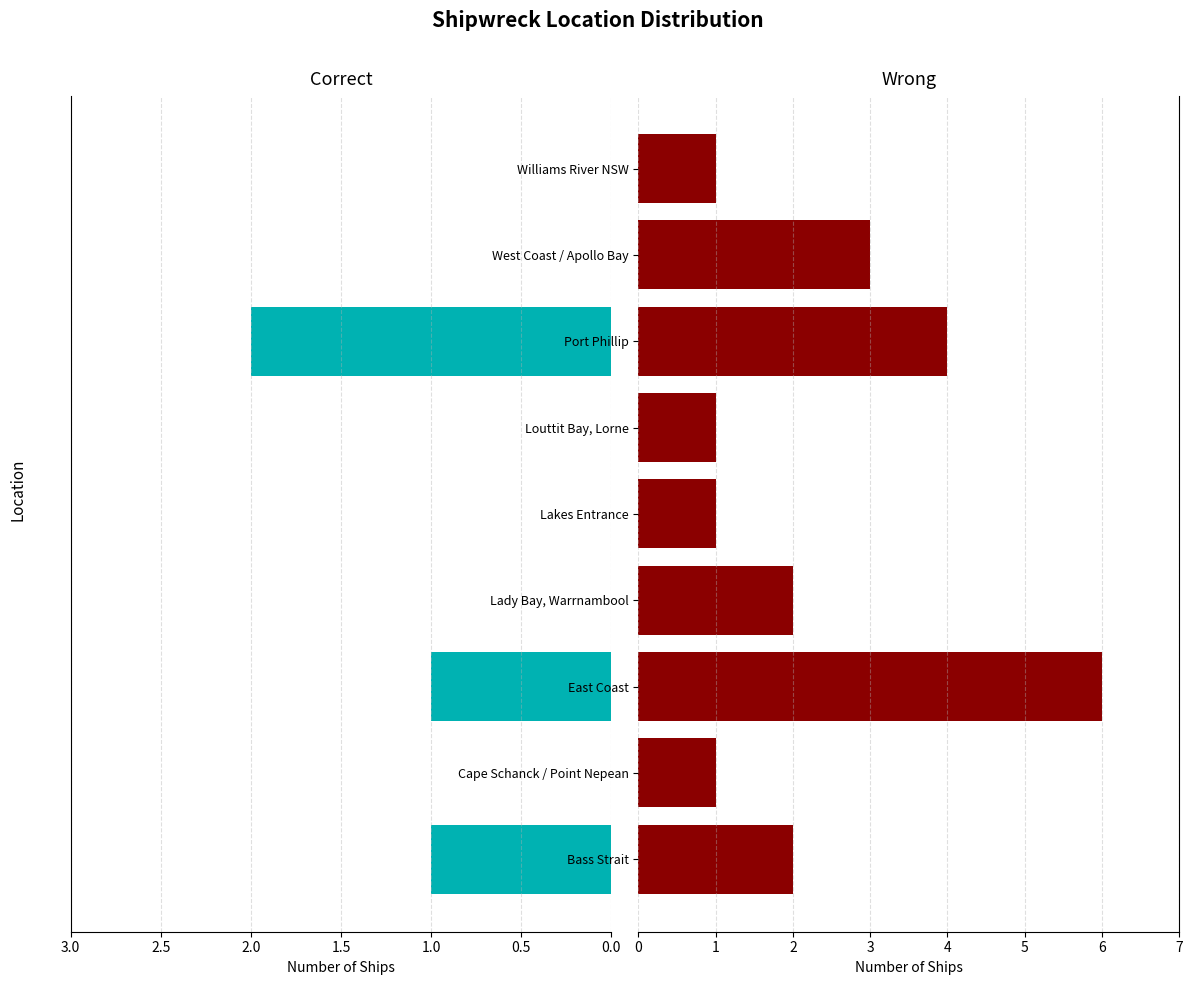

What is the spread (max minus min) of values at Williams River NSW?

1